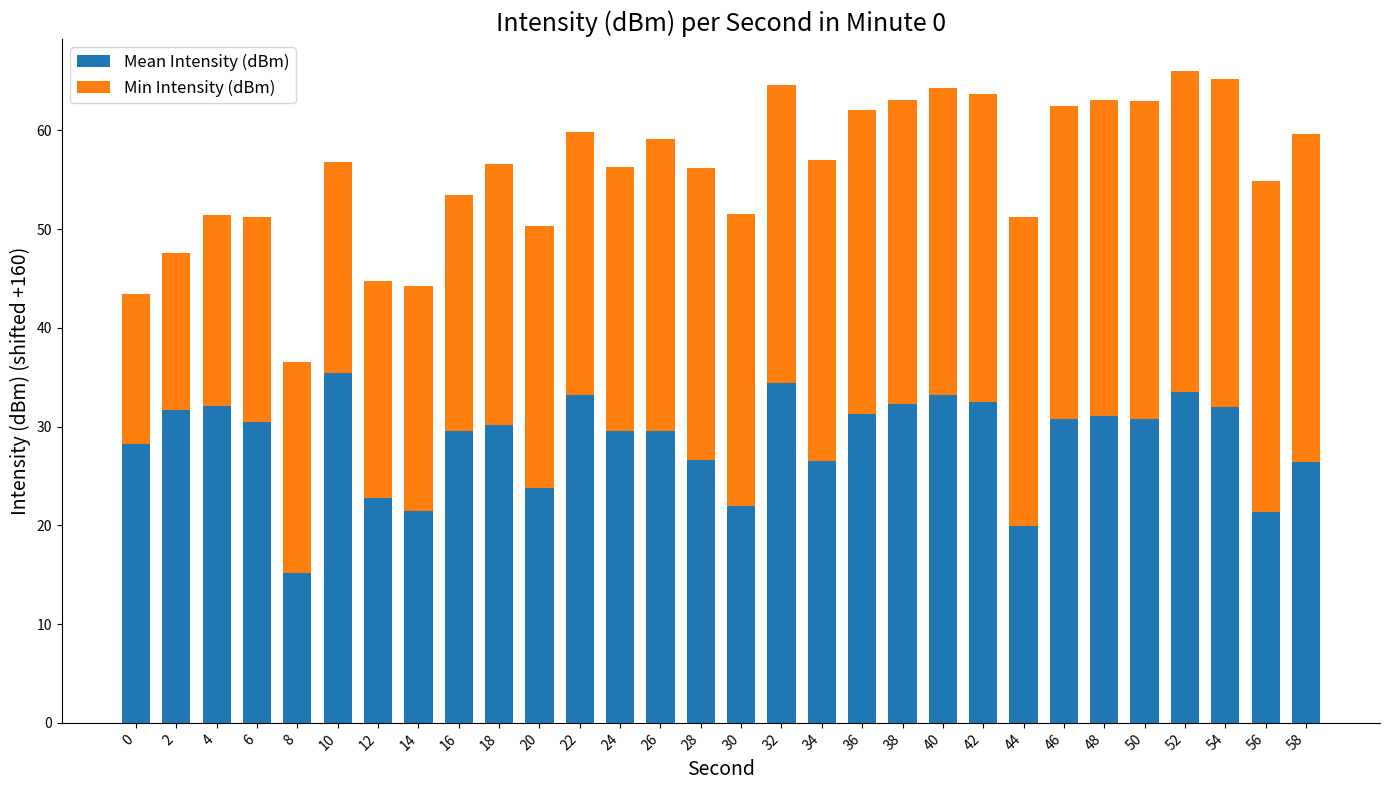

What is the sum of the Mean Intensity (dBm) values at 6 and 0?

58.7